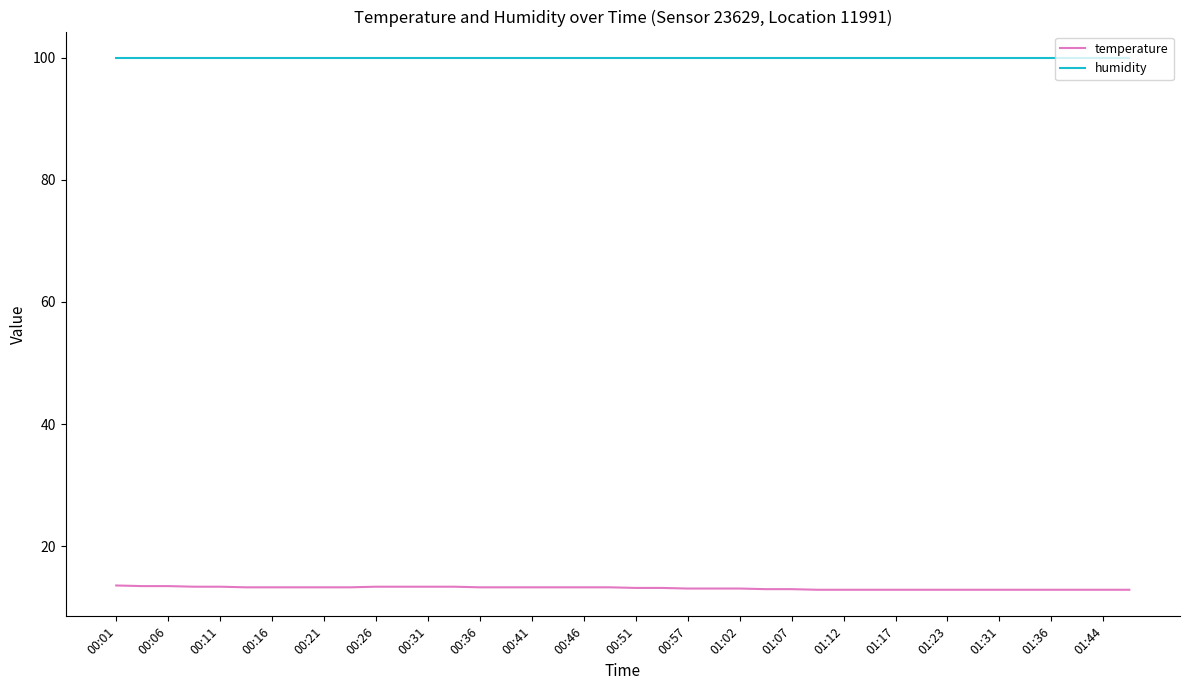

Rank the series by their average value, from lowest to highest.

temperature, humidity